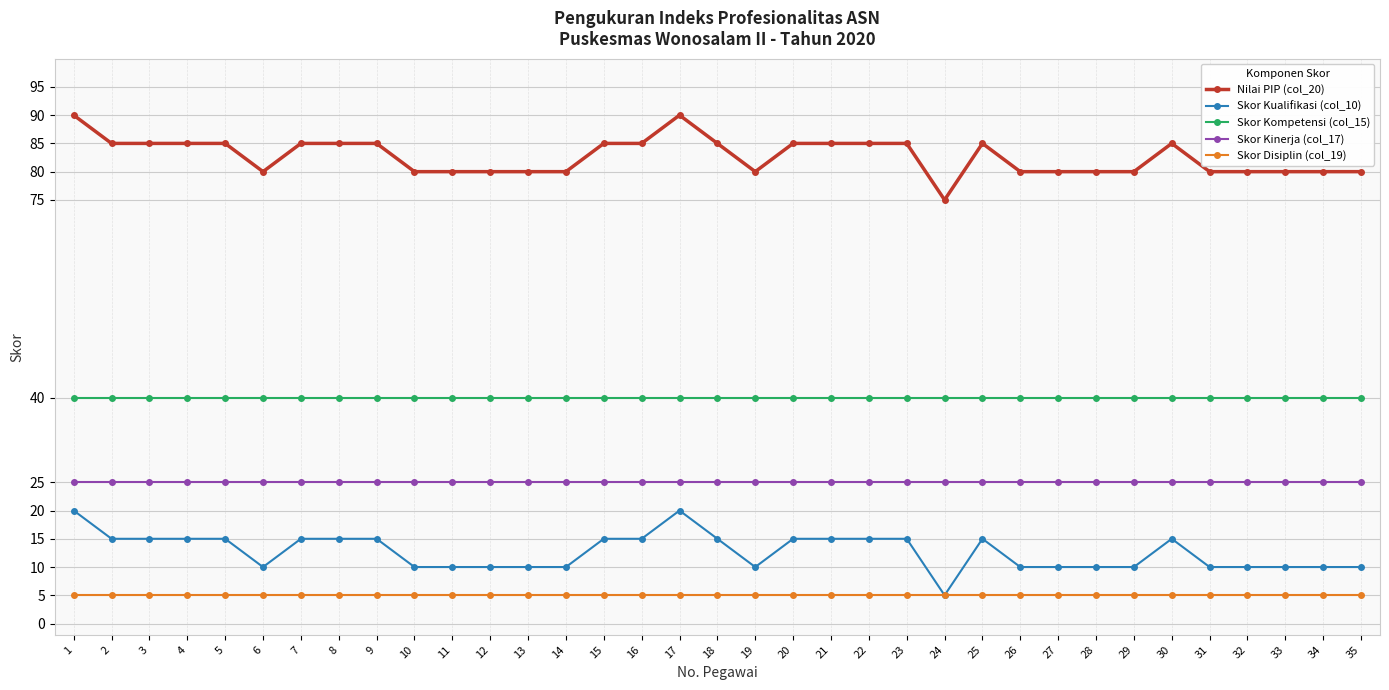

Is it true that Skor Kualifikasi (col_10) equals 15 at 23?

True